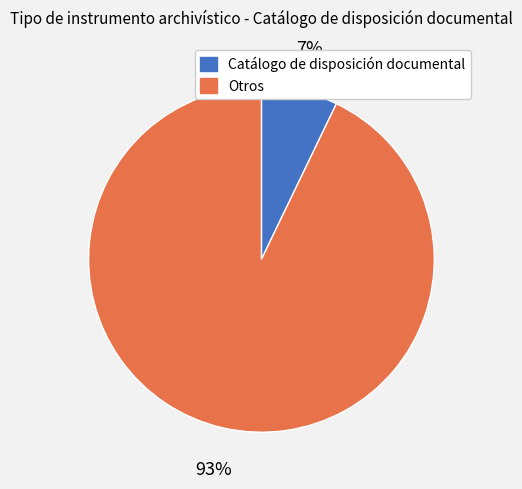

Which has a higher value, Catálogo de disposición documental or Otros?

Otros